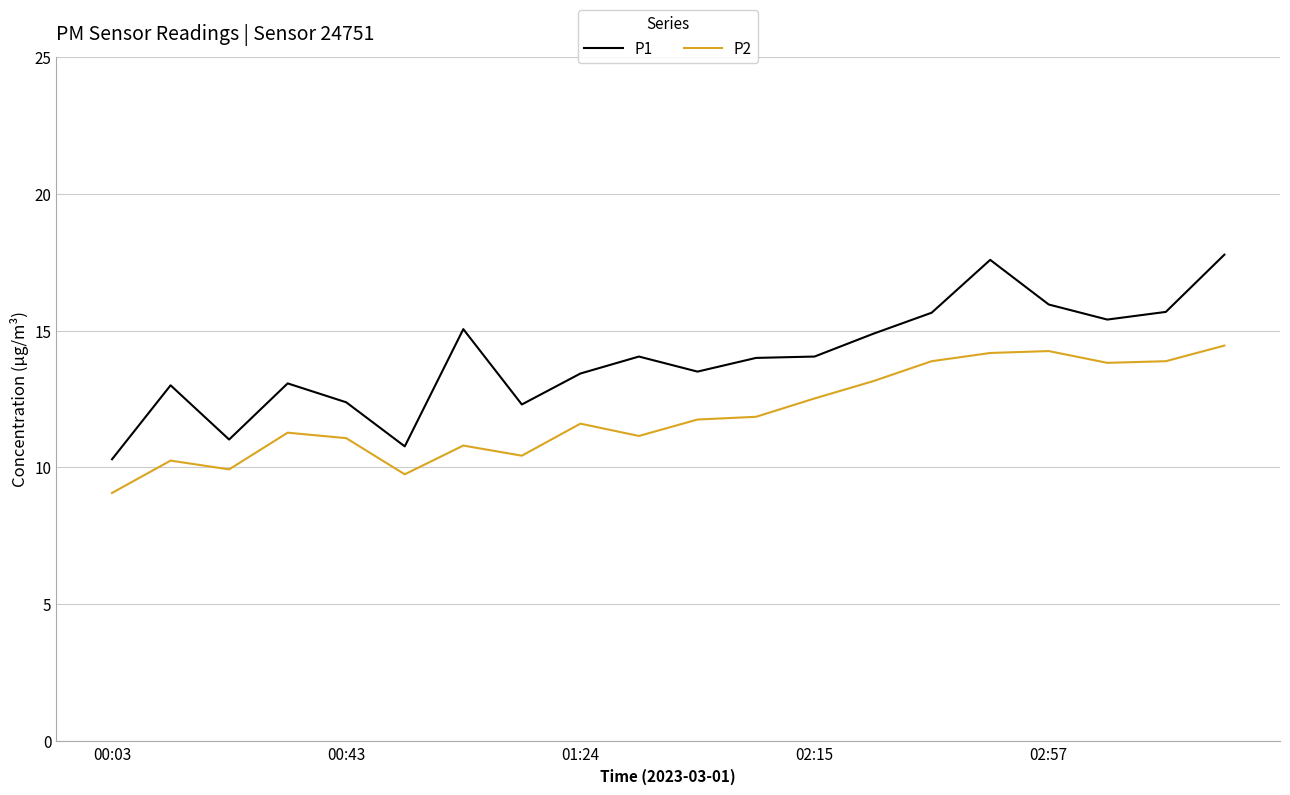

What is the minimum value shown in the chart?

9.1